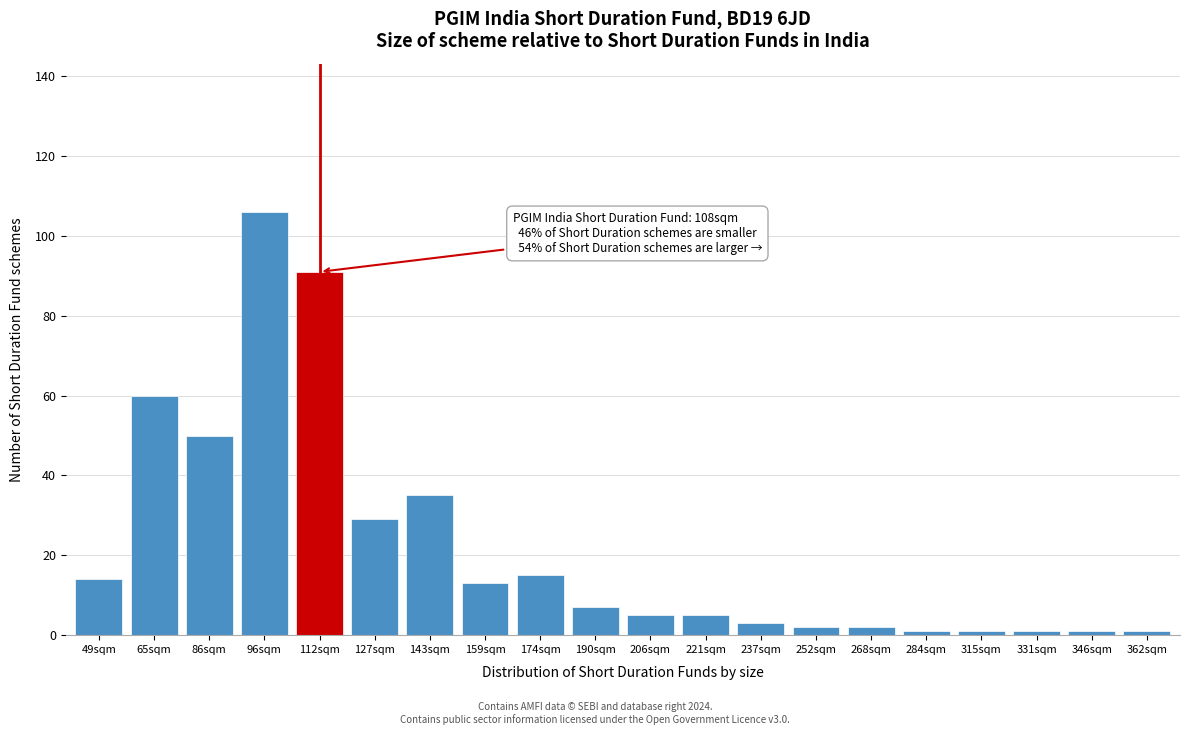

Reading right to left, what are all the values shown in this chart?

362sqm=1	346sqm=1	331sqm=1	315sqm=1	284sqm=1	268sqm=2	252sqm=2	237sqm=3	221sqm=5	206sqm=5	190sqm=7	174sqm=15	159sqm=13	143sqm=35	127sqm=29	112sqm=91	96sqm=106	86sqm=50	65sqm=60	49sqm=14